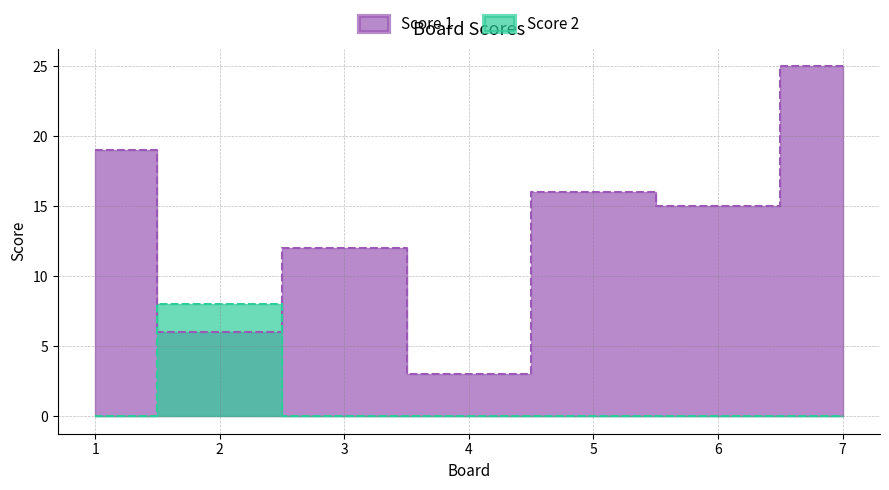

What is the value of the Score 1 point at the 7th from the left?

25